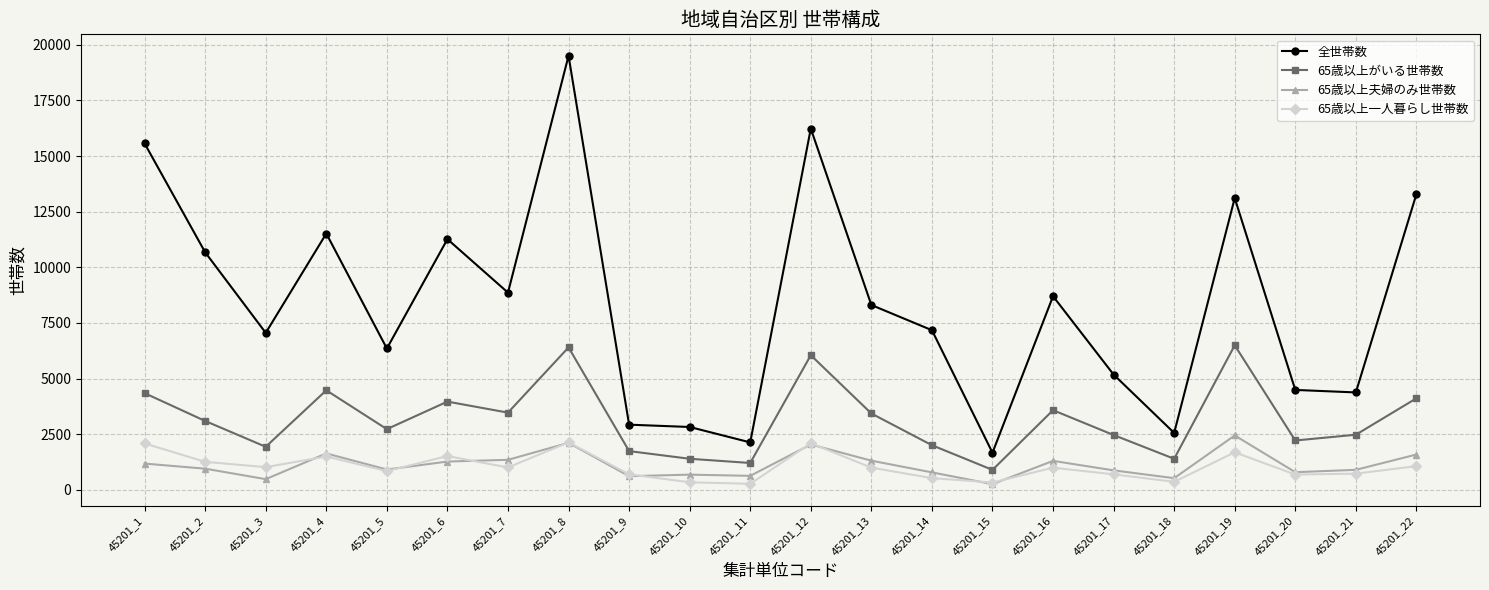

True or false: 65歳以上一人暮らし世帯数 and 全世帯数 intersect in this chart.

False